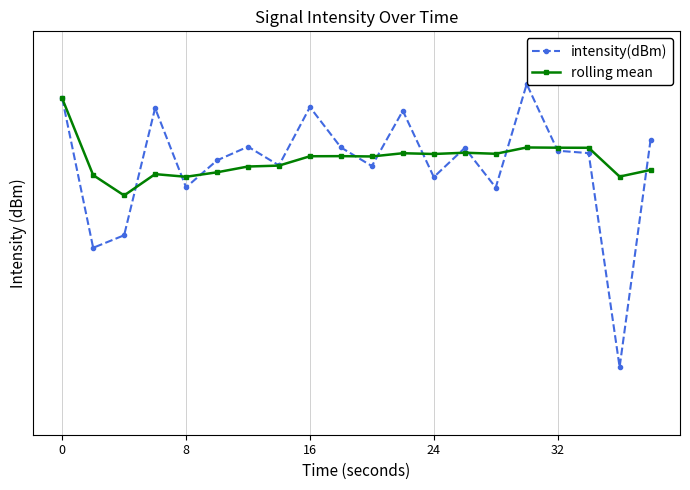

The rolling mean series shows -130.4 at 32. True or false?

True